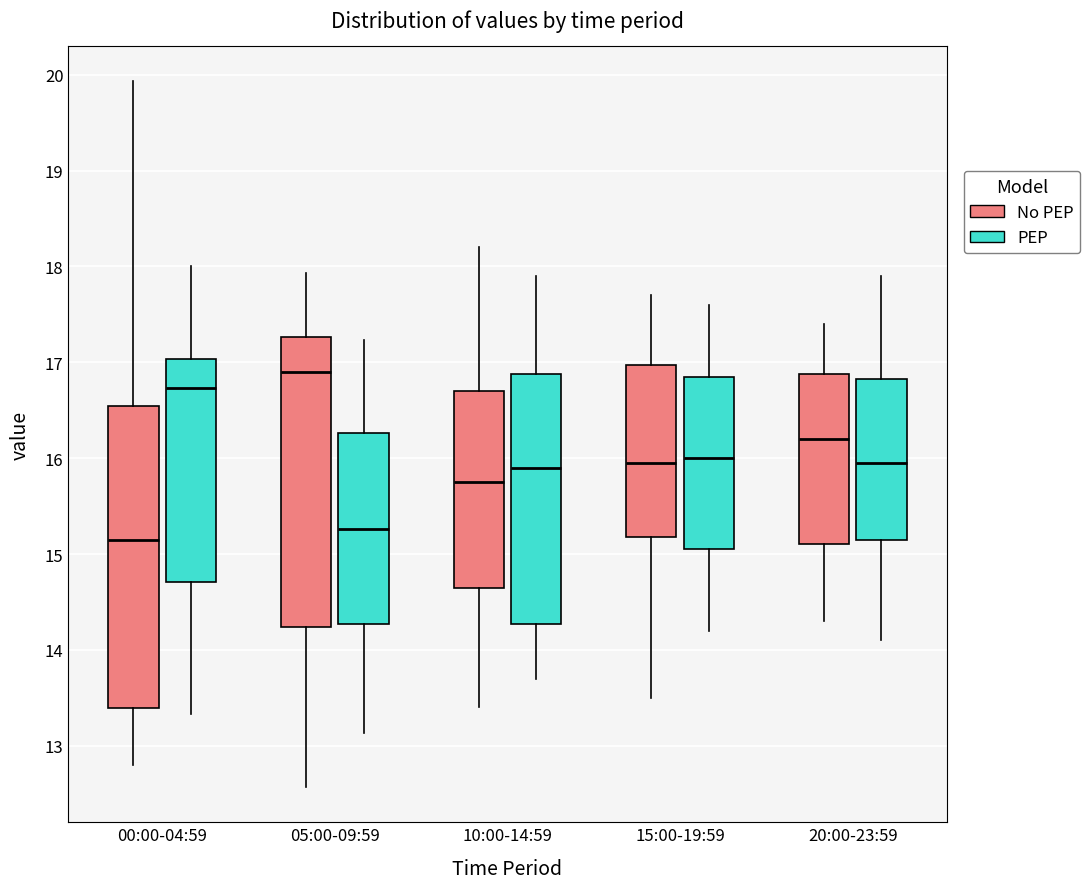

Where is the upper edge of the box for 20:00-23:59 (No PEP) on the y-axis? The values are not printed on the chart, so give them approximately, as read against the axis.

16.9